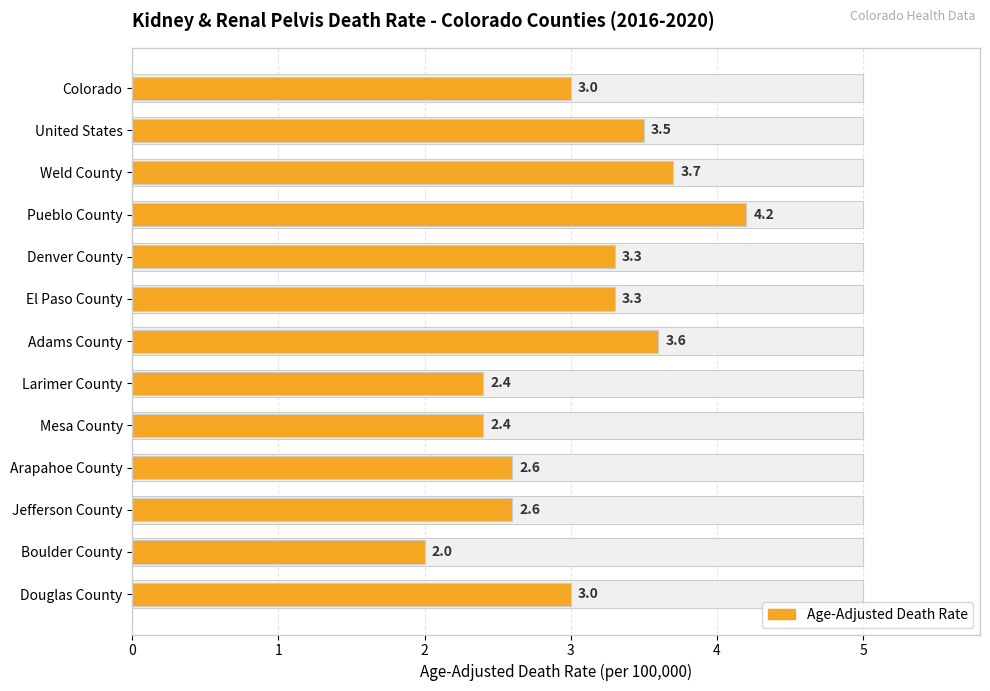

Reading left to right, list all the values displayed in this chart.

3.0	3.5	3.7	4.2	3.3	3.3	3.6	2.4	2.4	2.6	2.6	2.0	3.0